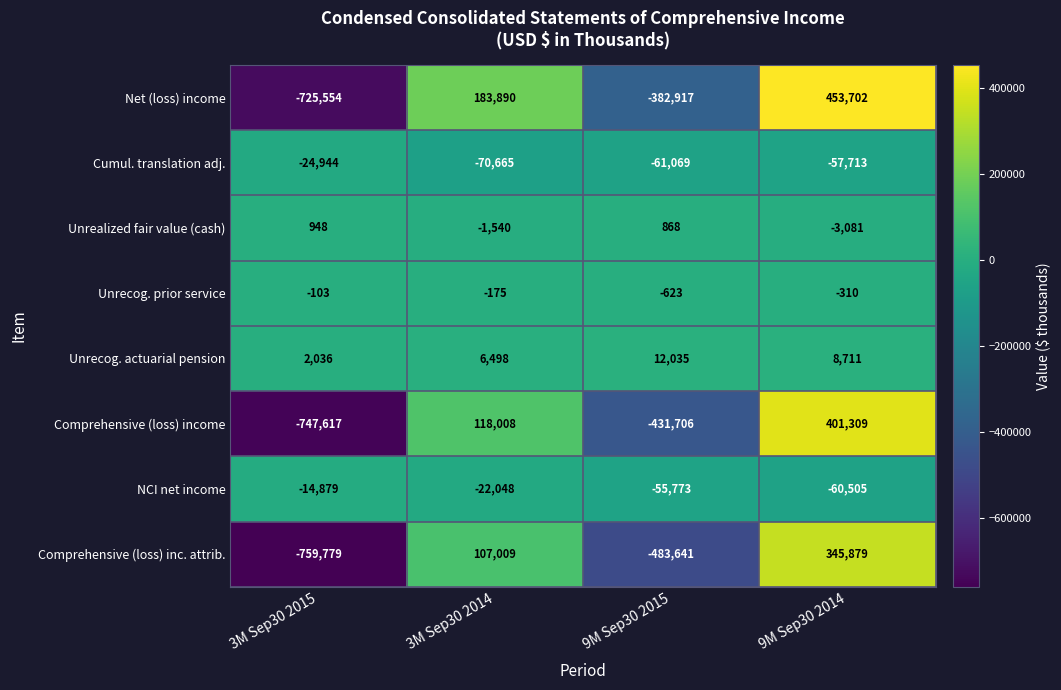

Which series changed the most between 3M Sep30 2015 and 9M Sep30 2015?

Net (loss) income